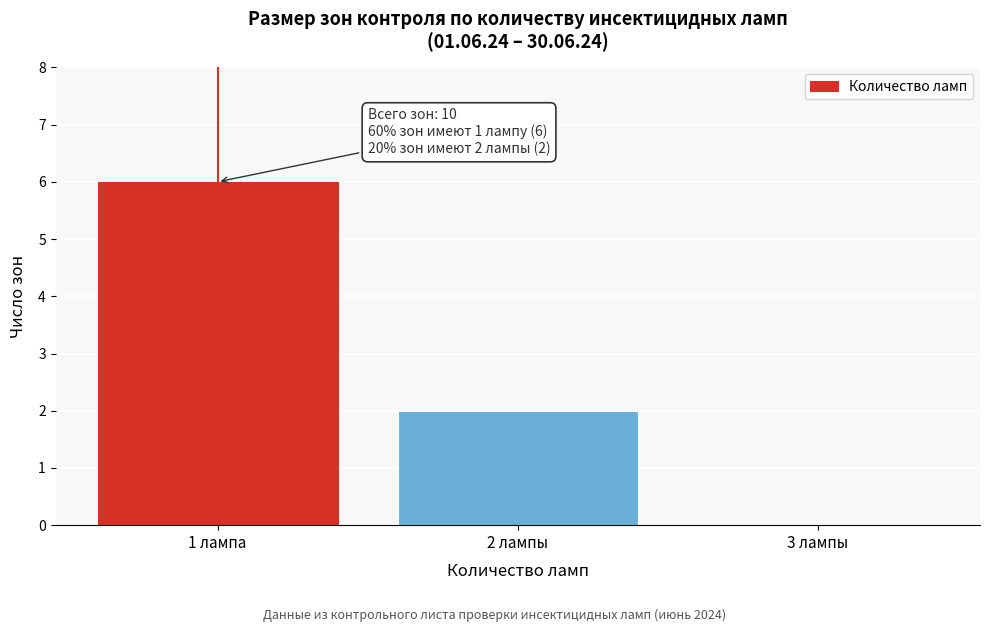

Reading left to right, what are all the values shown in this chart?

1 лампа=6	2 лампы=2	3 лампы=0